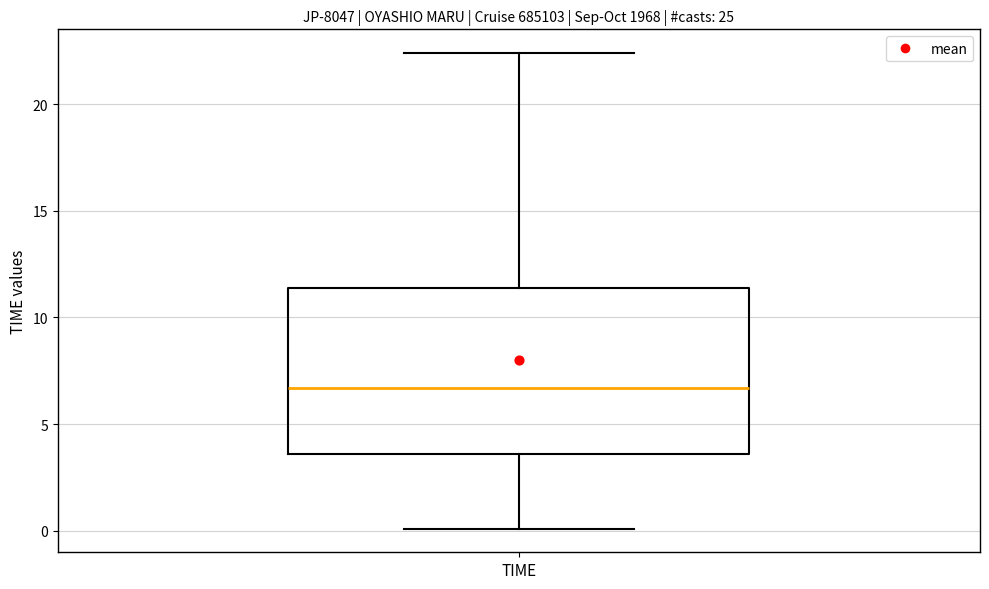

Transcribe this box plot: give where the median line is, the range the box spans, and where the two whiskers end, as read against the y-axis. The values are not printed on the chart, so give them approximately, as read against the axis.

median 6.5, box 3.5 to 11.5, whiskers 0.0 to 22.5